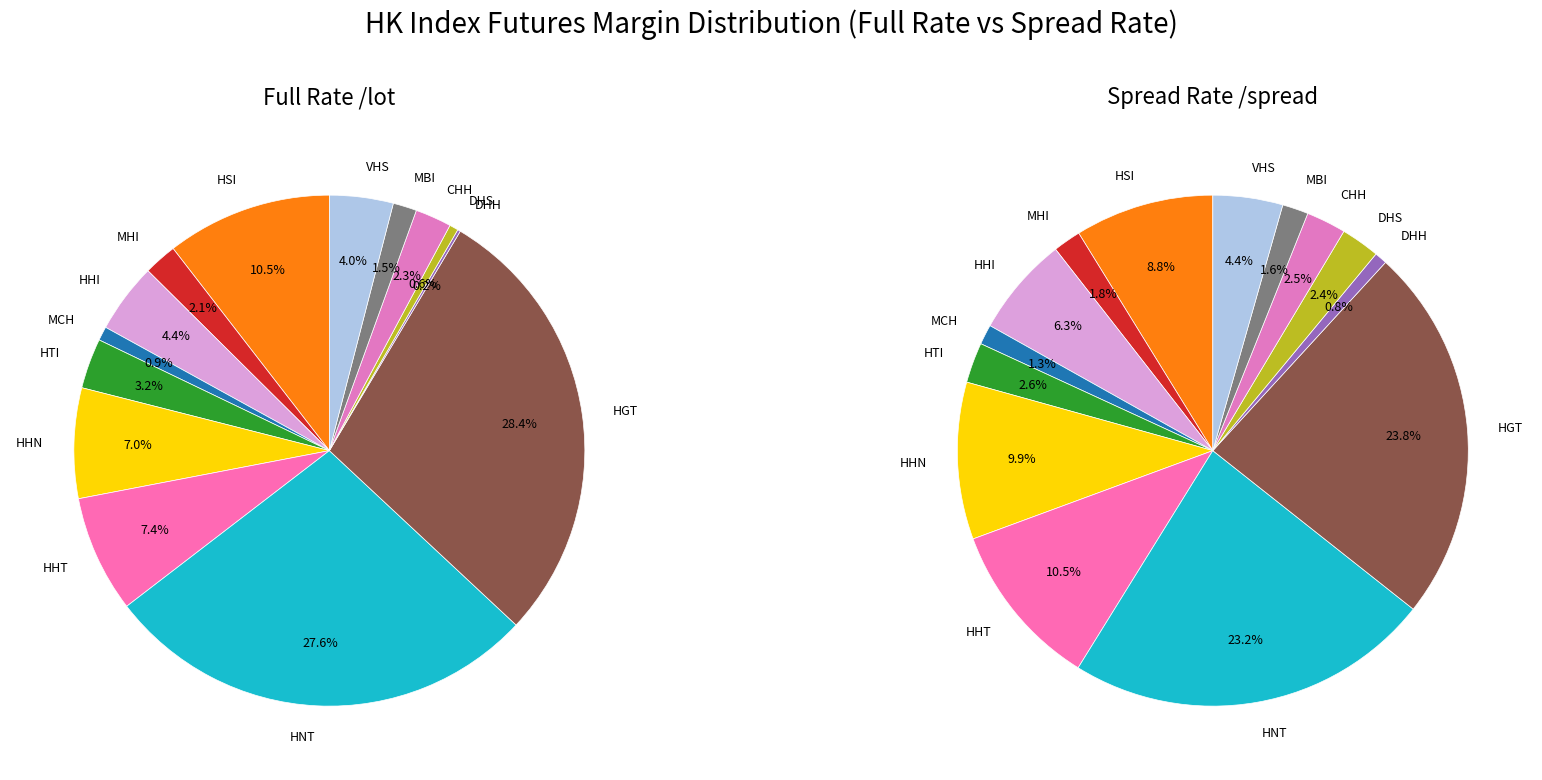

How many segments does this pie chart have?

14